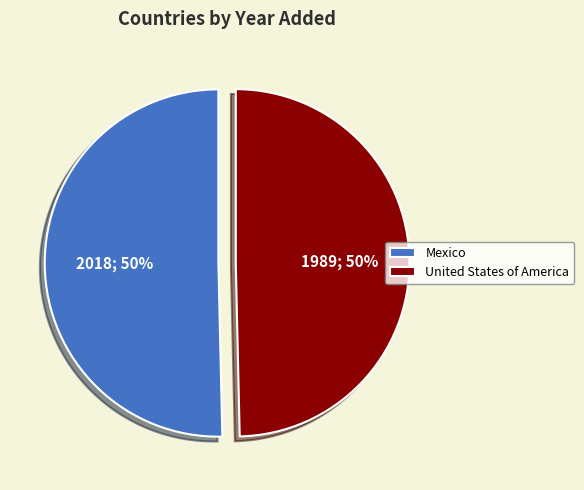

What is the ratio of the value at Mexico to the value at United States of America?

1.0